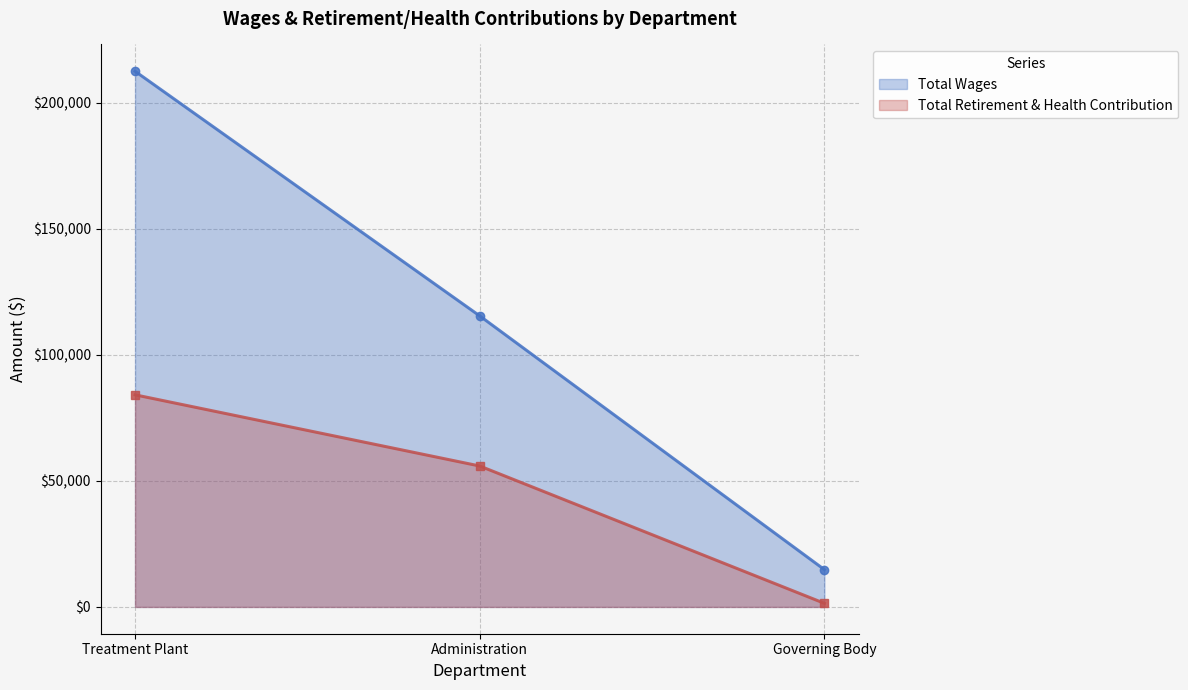

What is the sum of all Total Retirement & Health Contribution values?

141500